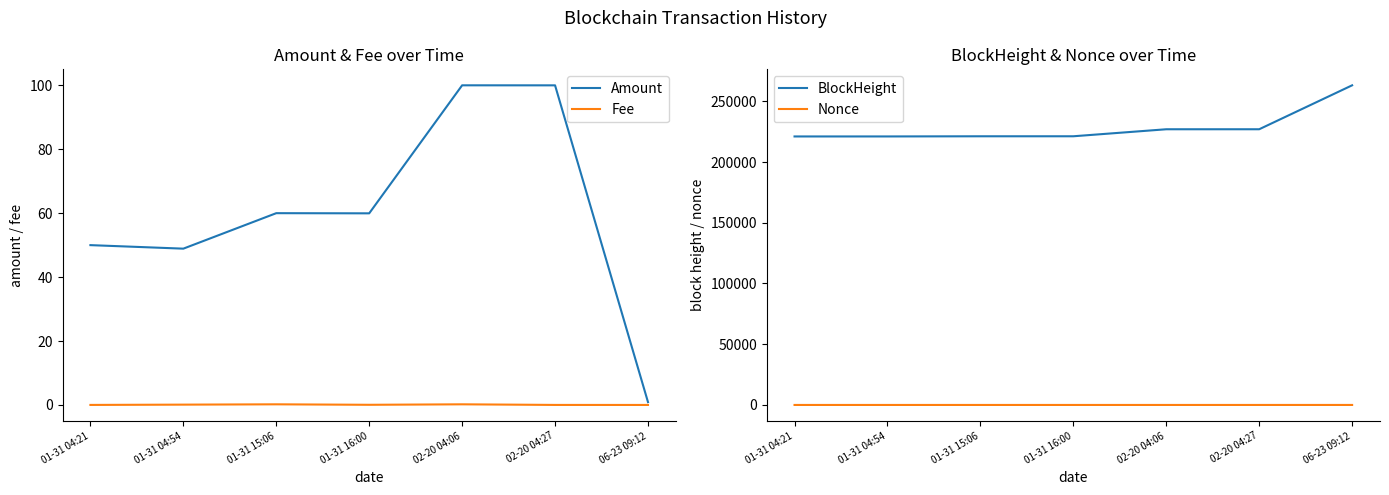

Reading right to left, what are all the values shown in this chart?

Amount: 0.9	100.0	100.0	60.0	60.0	48.9	50.0
Fee: 0.0	0.0	0.2	0.1	0.2	0.1	0.0
BlockHeight: 263144.0	226970.0	226965.0	221195.0	221184.0	221051.0	221042.0
Nonce: 5.0	2.0	3.0	1.0	2.0	0.0	1.0